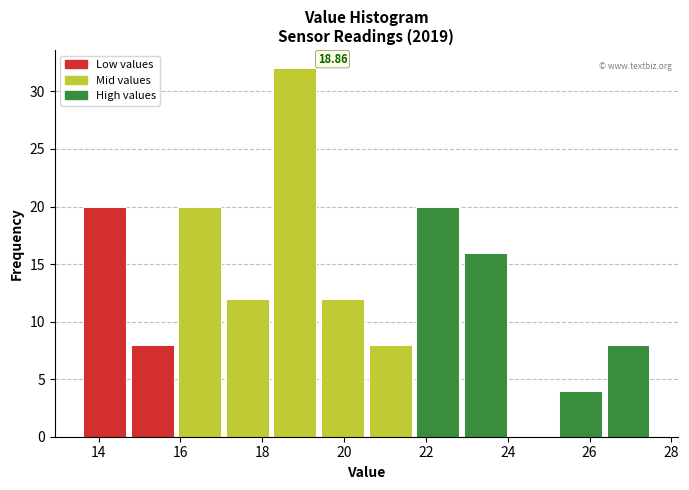

Which range on the x-axis has the tallest bar?

18.2 to 19.4